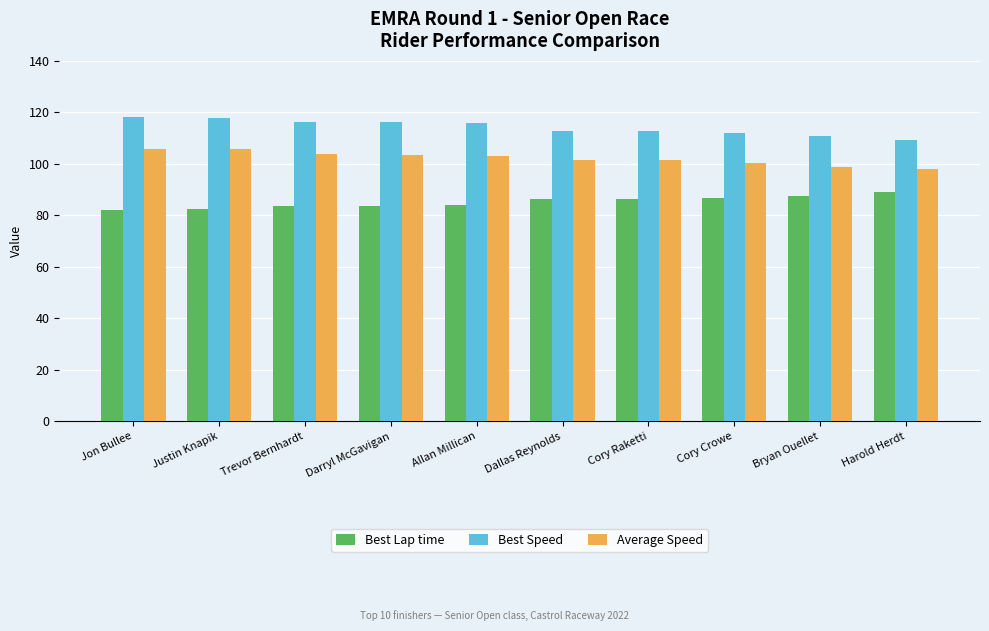

What is the label of the 3rd bar from the right?

Cory Crowe